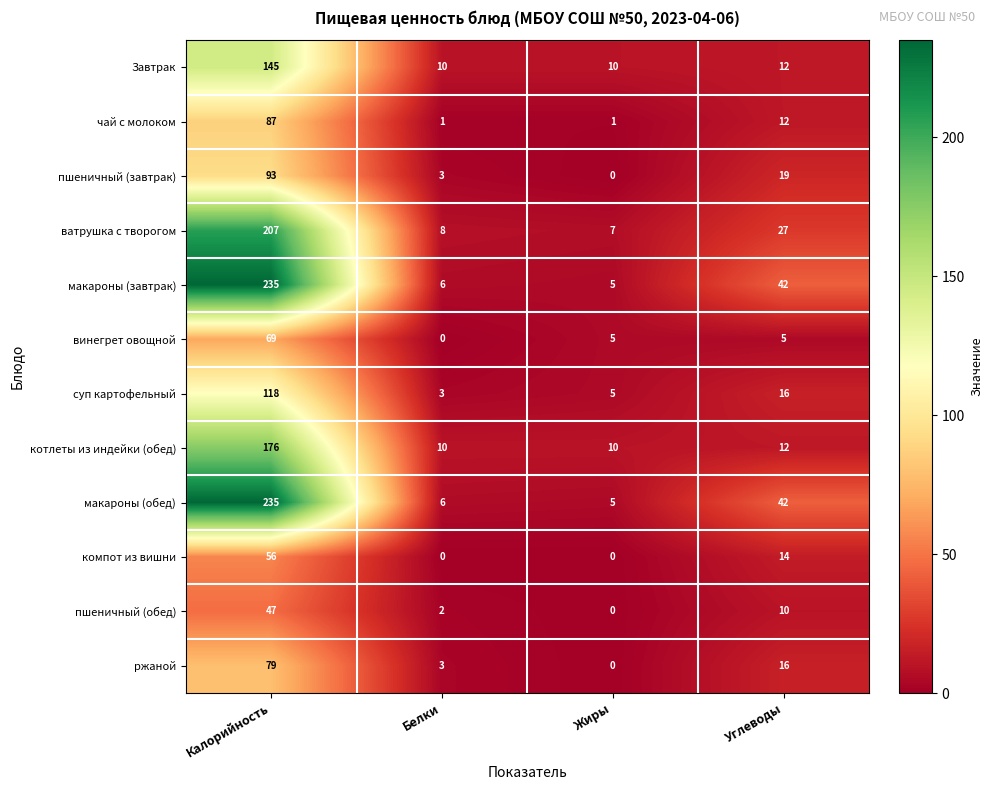

What is the difference between the highest and lowest values at Углеводы?

37